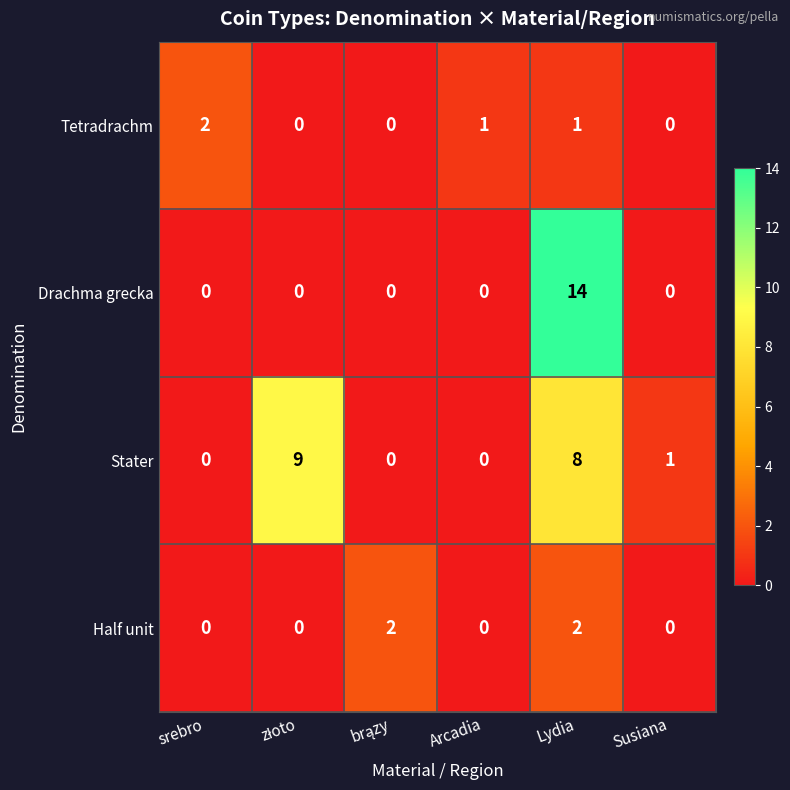

Which series has the largest range (max minus min)?

Drachma grecka